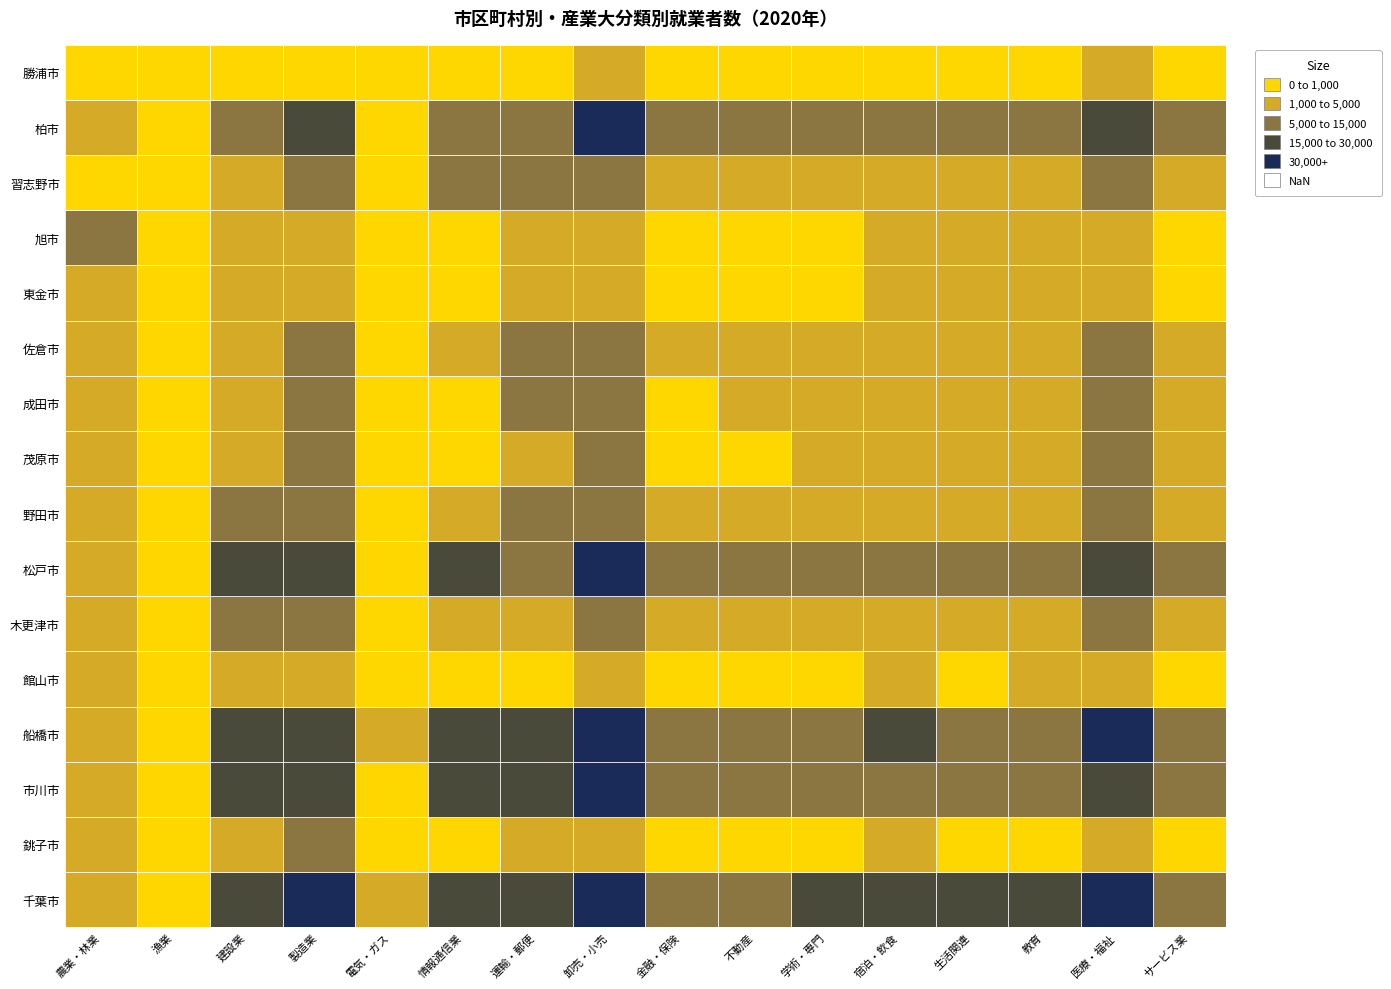

What is the difference between the maximum and minimum values in the 市川市 series?

38194